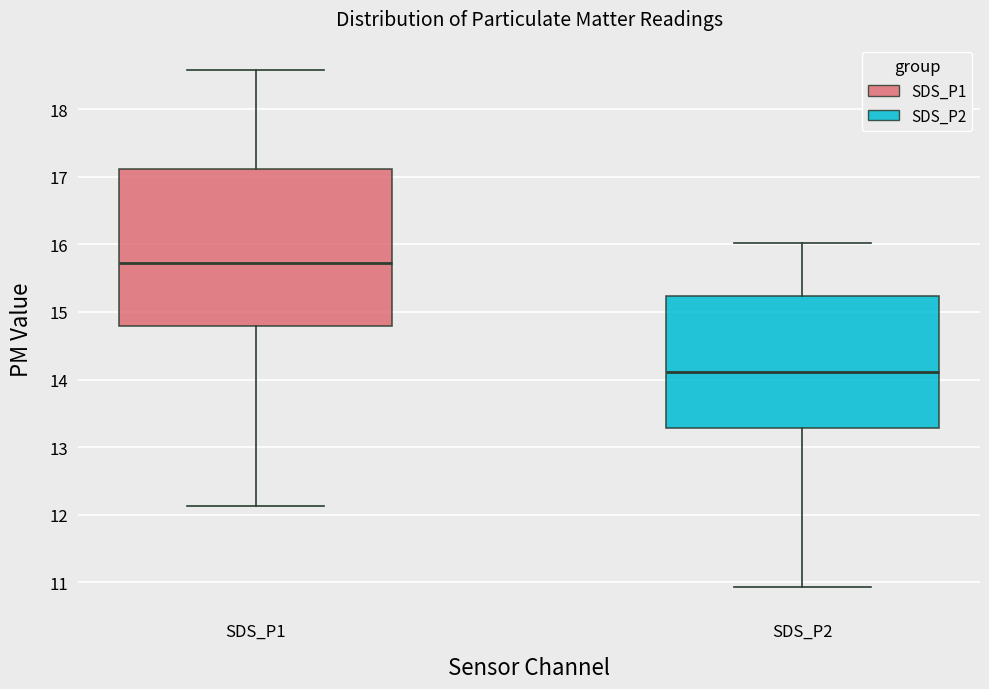

Where does the upper whisker of the box for SDS_P1 end on the y-axis? The values are not printed on the chart, so give them approximately, as read against the axis.

18.6